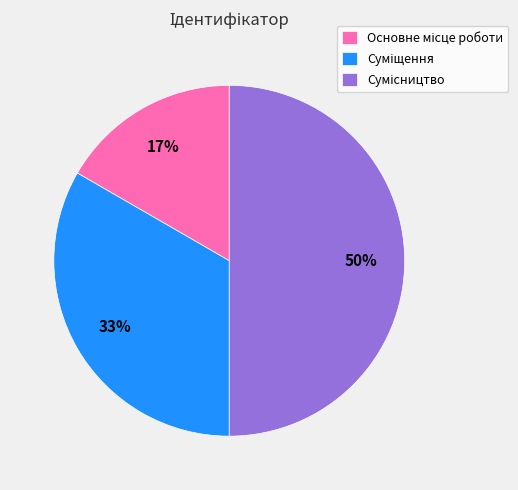

To the nearest percent, what is the difference between the largest and smallest slice percentages?

33%